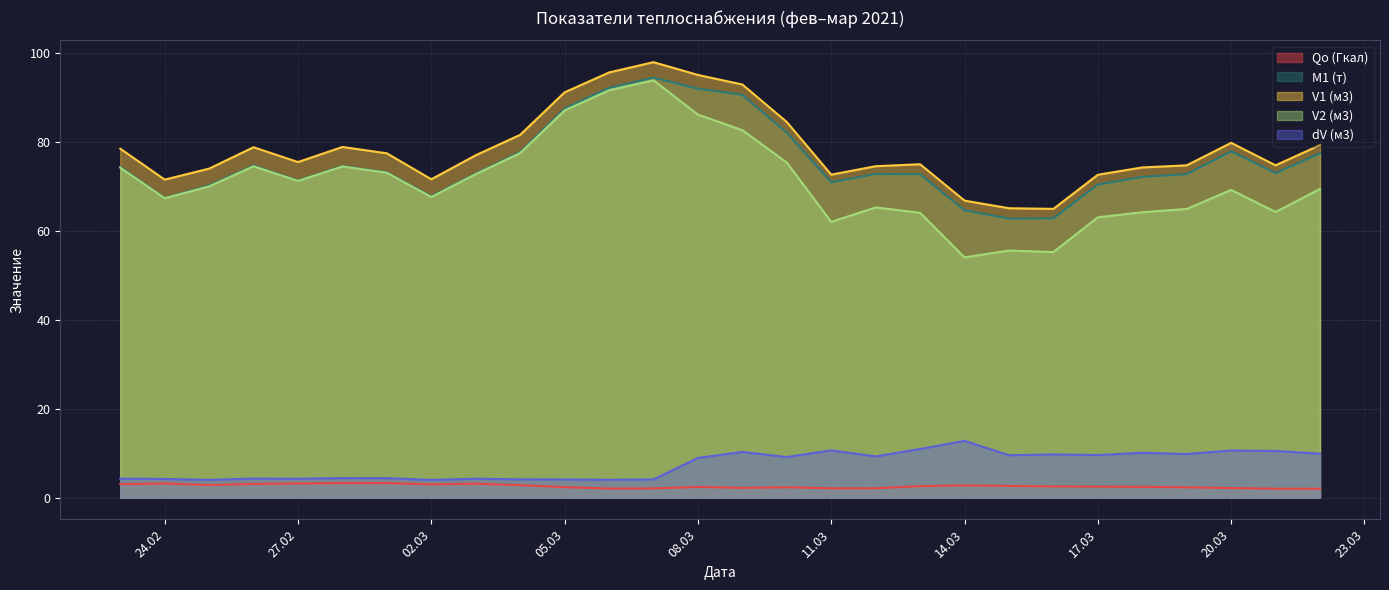

At which category does V1 (м3) reach its first local valley?

24.02